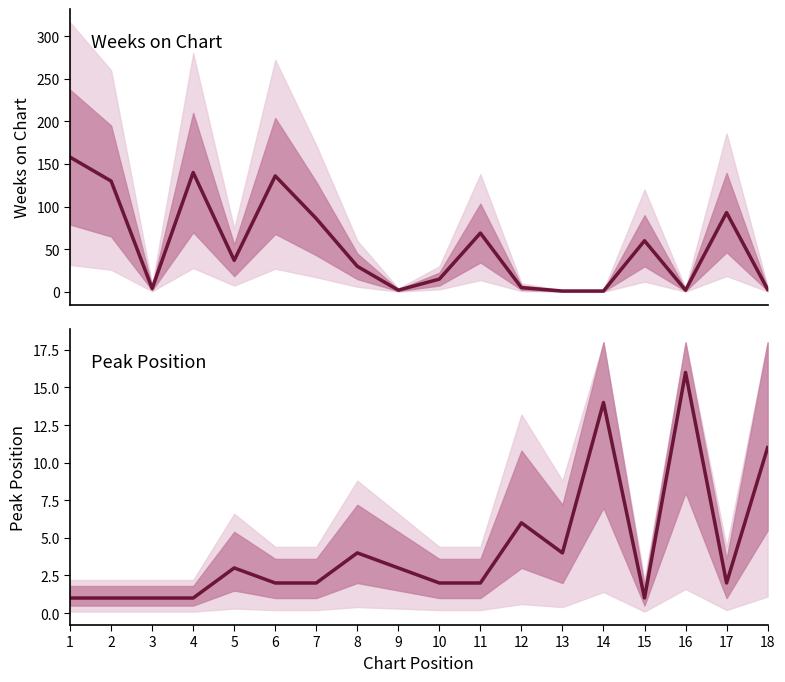

At 2, list the series in order from smallest to largest.

Peak Position, Weeks on Chart